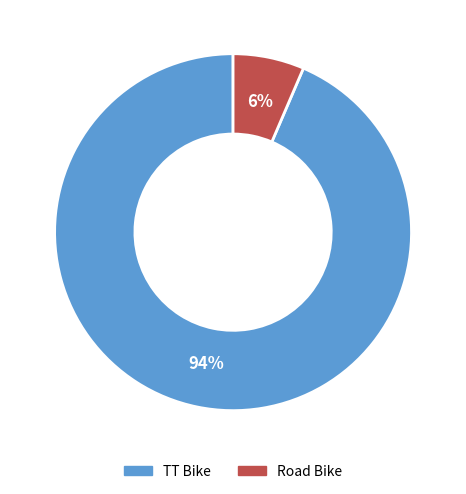

Does Road Bike represent more than half of the total?

No